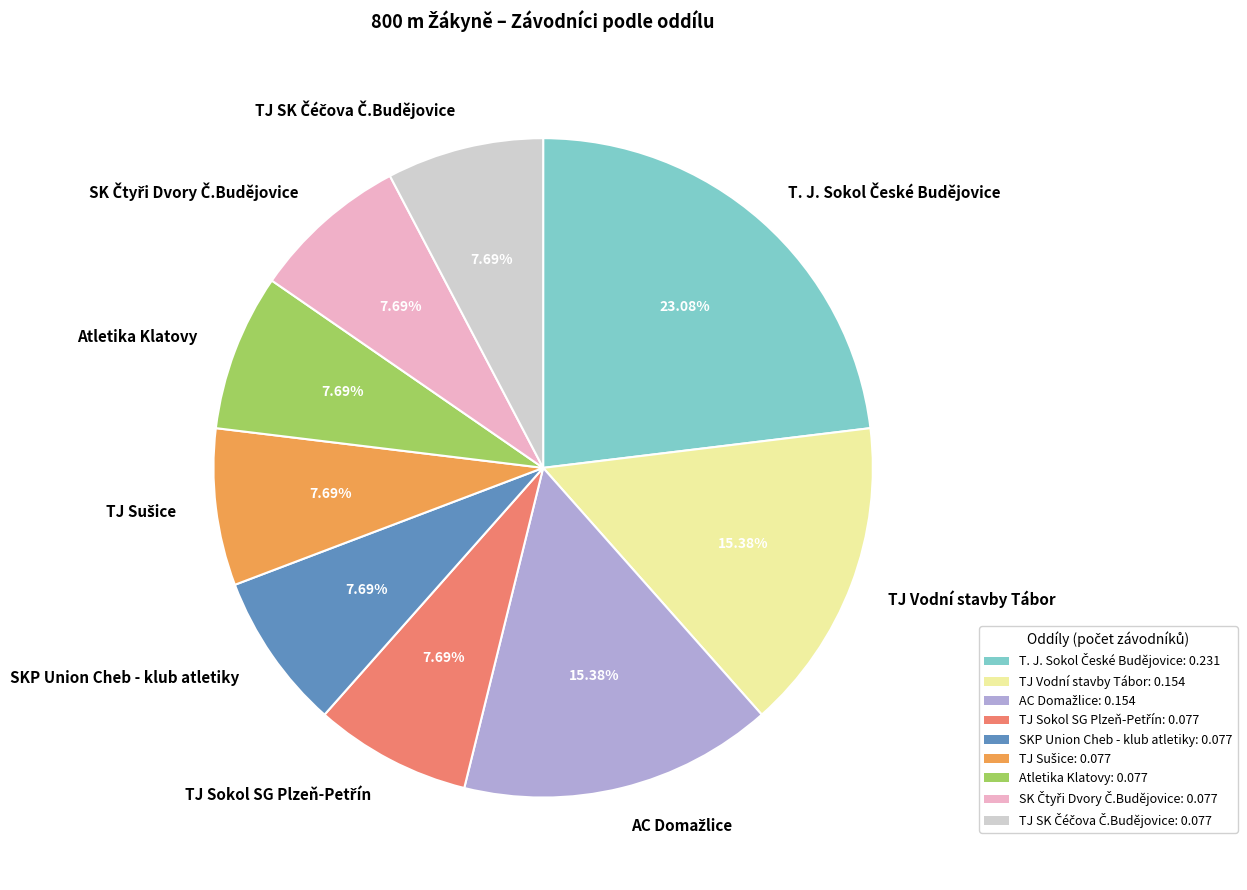

To the nearest percent, what percentage of the pie is SKP Union Cheb - klub atletiky?

8%